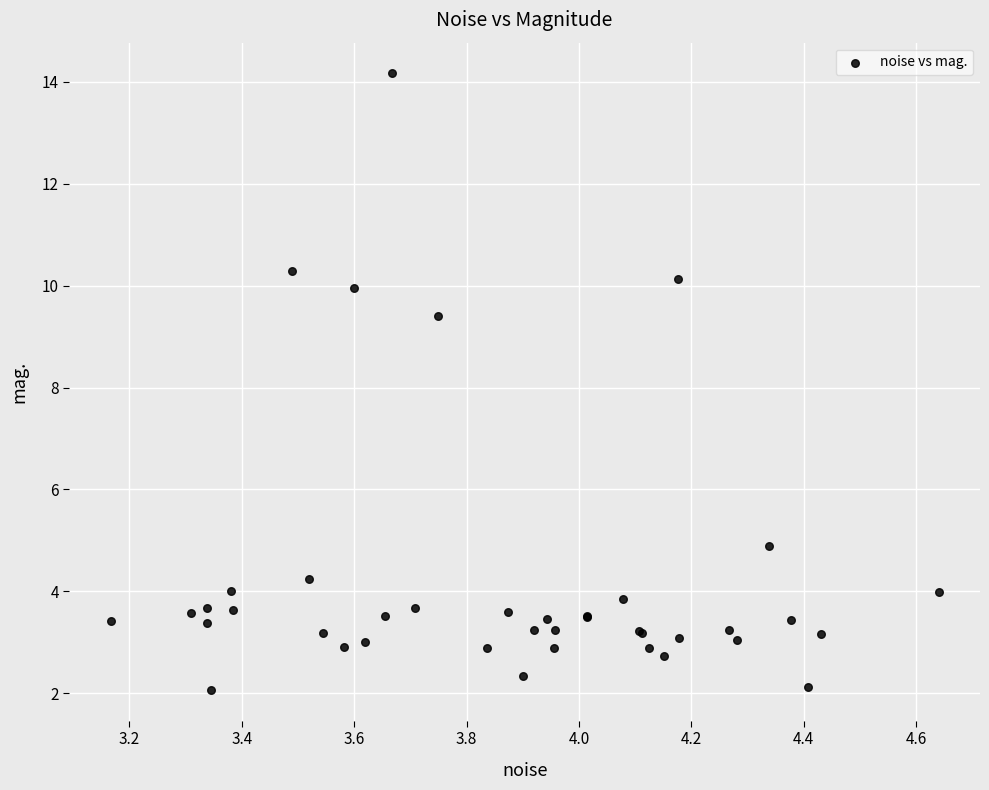

What Y value in the scatter plot is closest to 8?

9.4